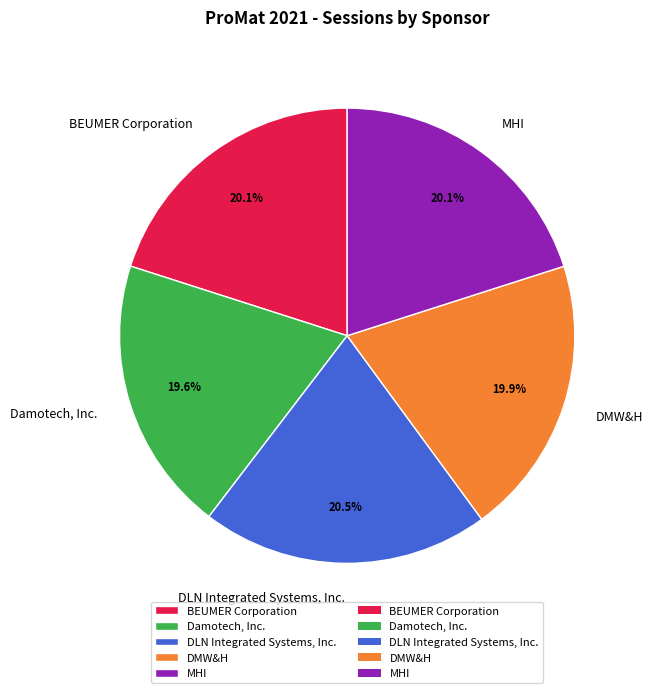

To the nearest percent, what is the combined percentage of DLN Integrated Systems, Inc. and DMW&H?

40%